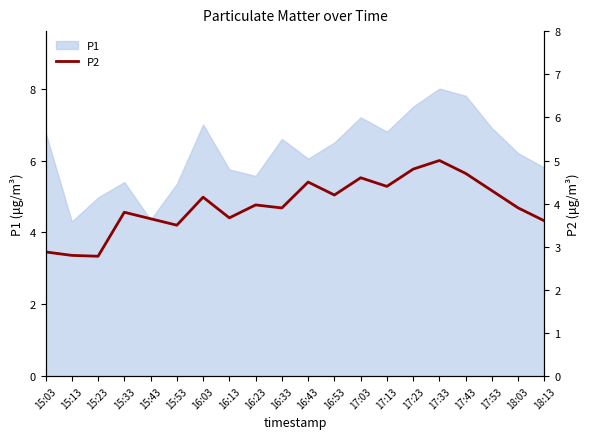

Is it true that P1 equals 6.6 at 16:33?

True